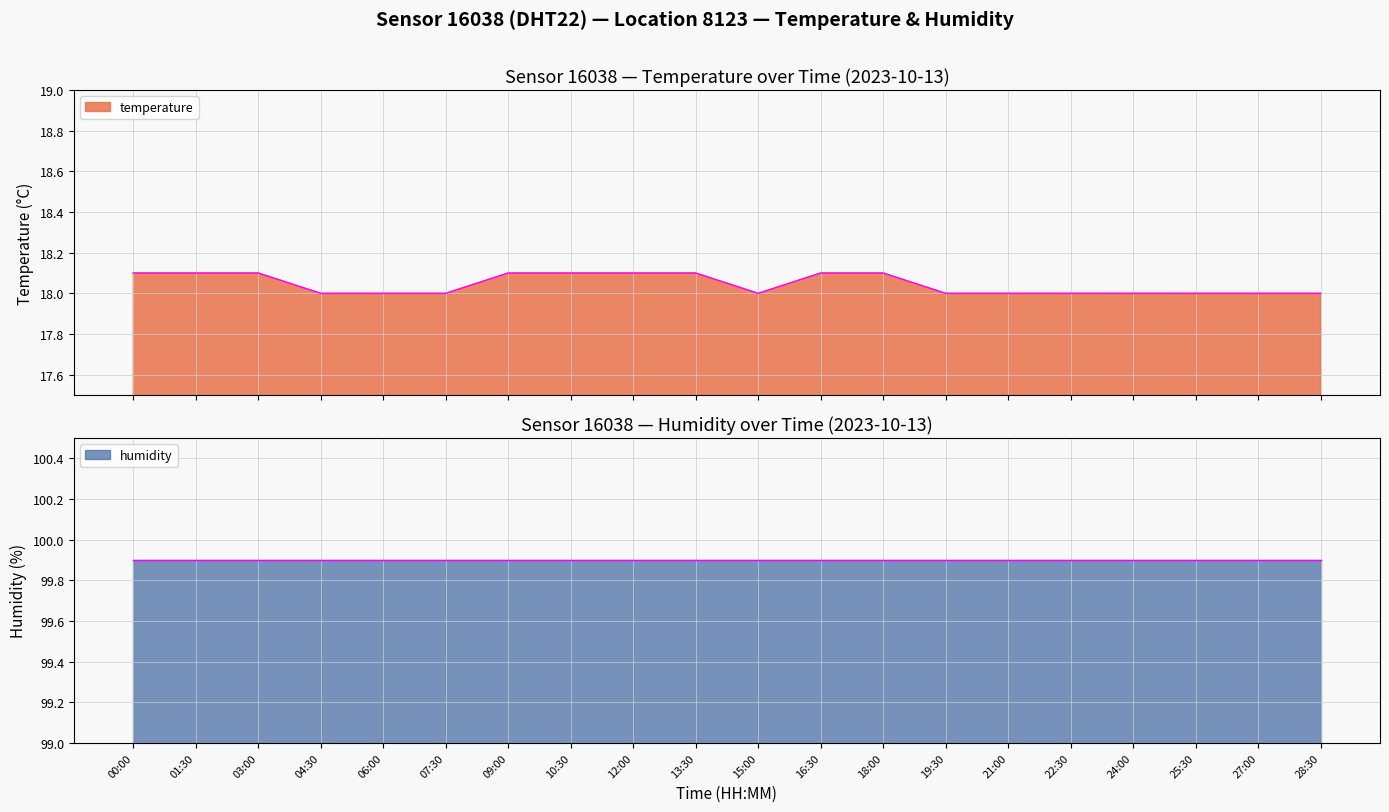

Reading left to right, list all the values displayed in this chart.

00:00=18.1	01:30=18.1	03:00=18.1	04:30=18.0	06:00=18.0	07:30=18.0	09:00=18.1	10:30=18.1	12:00=18.1	13:30=18.1	15:00=18.0	16:30=18.1	18:00=18.1	19:30=18.0	21:00=18.0	22:30=18.0	24:00=18.0	25:30=18.0	27:00=18.0	28:30=18.0